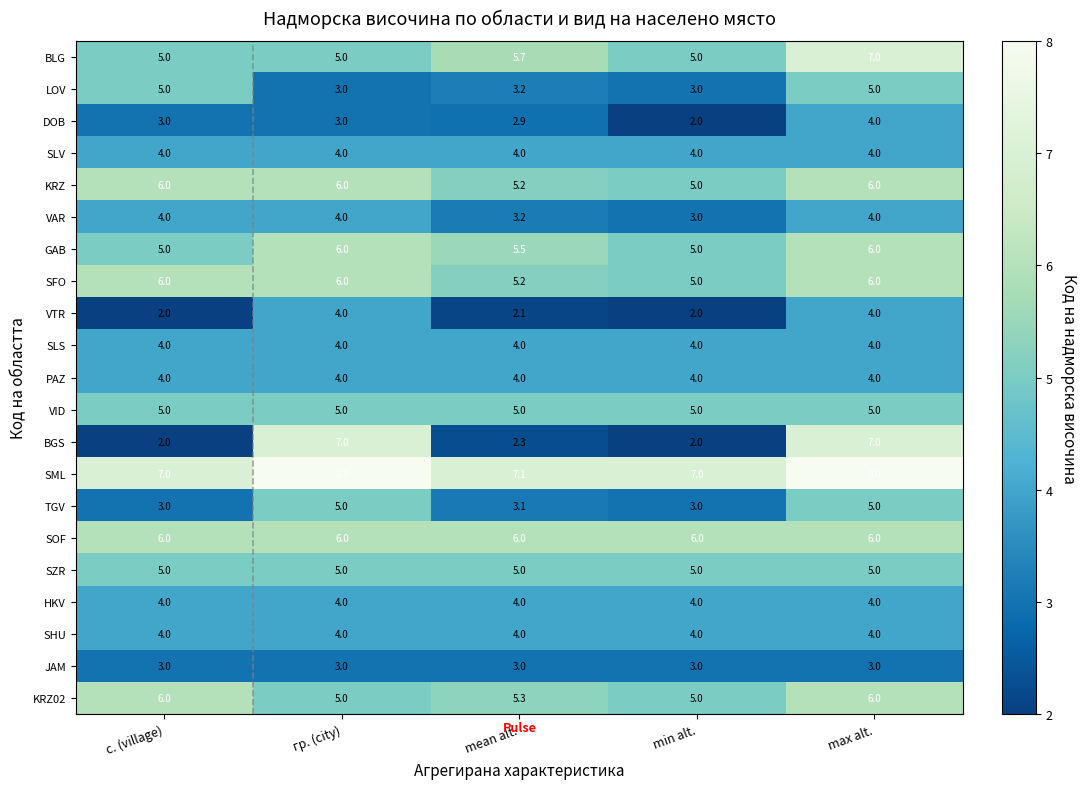

What is the difference between the highest and lowest values at с. (village)?

5.0